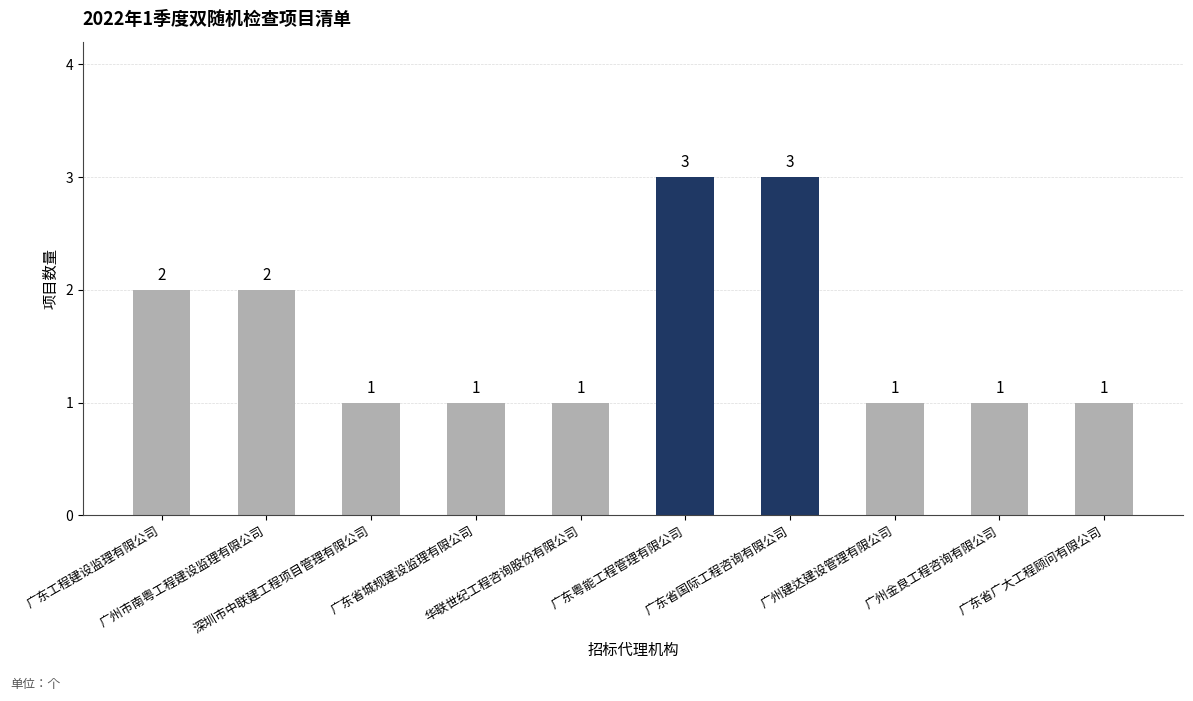

Reading left to right, transcribe all the data shown in this chart.

广东工程建设监理有限公司=2	广州市南粤工程建设监理有限公司=2	深圳市中联建工程项目管理有限公司=1	广东省城规建设监理有限公司=1	华联世纪工程咨询股份有限公司=1	广东粤能工程管理有限公司=3	广东省国际工程咨询有限公司=3	广州建达建设管理有限公司=1	广州金良工程咨询有限公司=1	广东省广大工程顾问有限公司=1